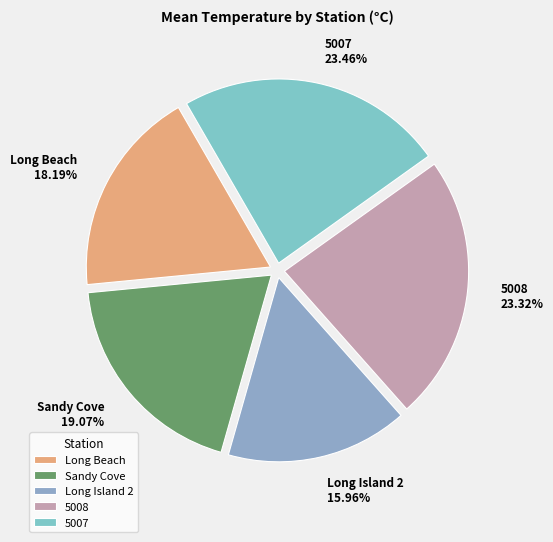

Count the number of slices in the pie.

5